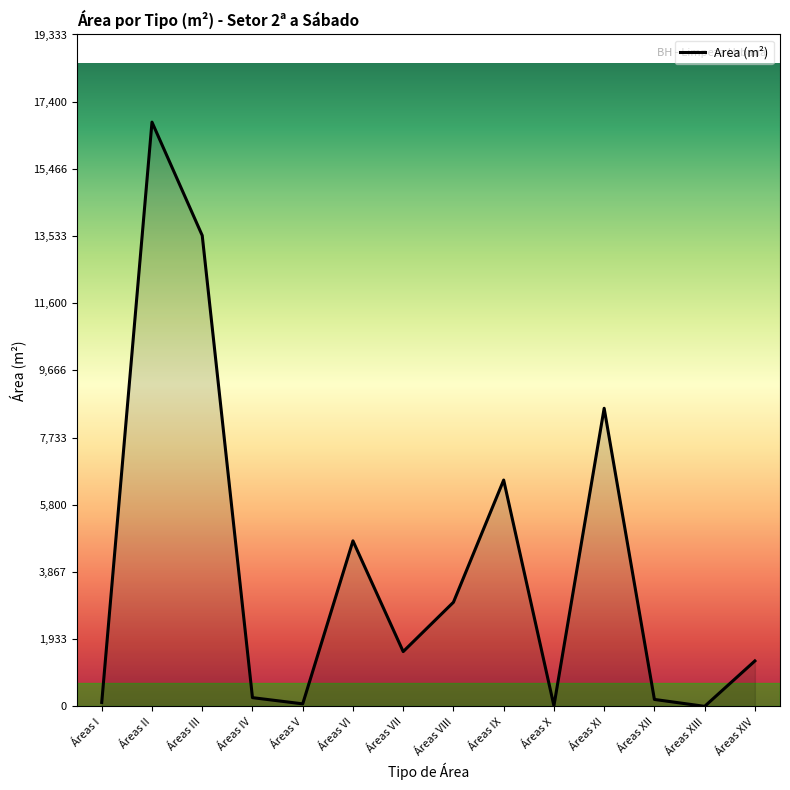

What is the difference between the maximum and minimum values?

16811.1